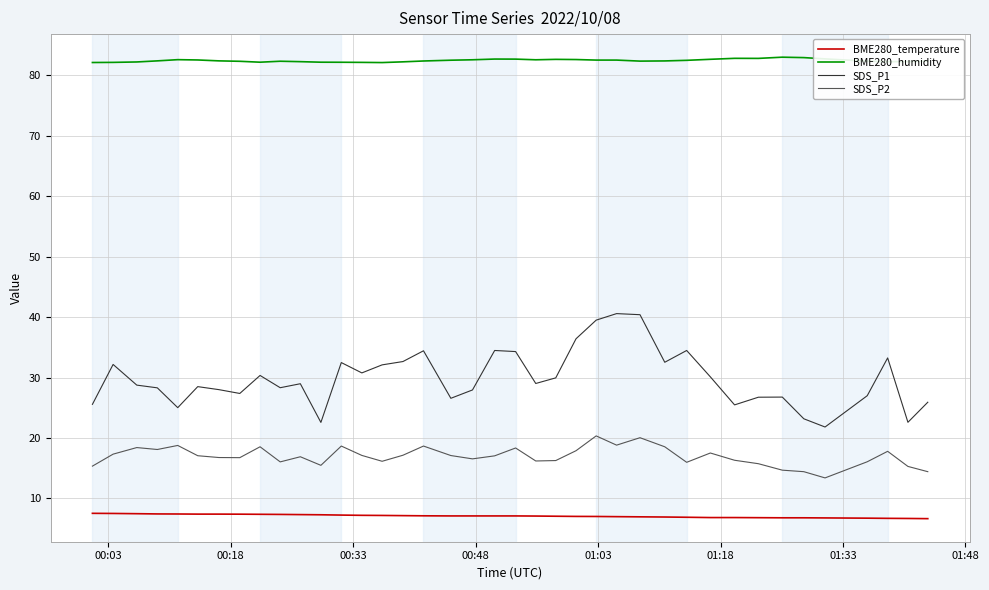

Which series has the largest range (max minus min)?

SDS_P1